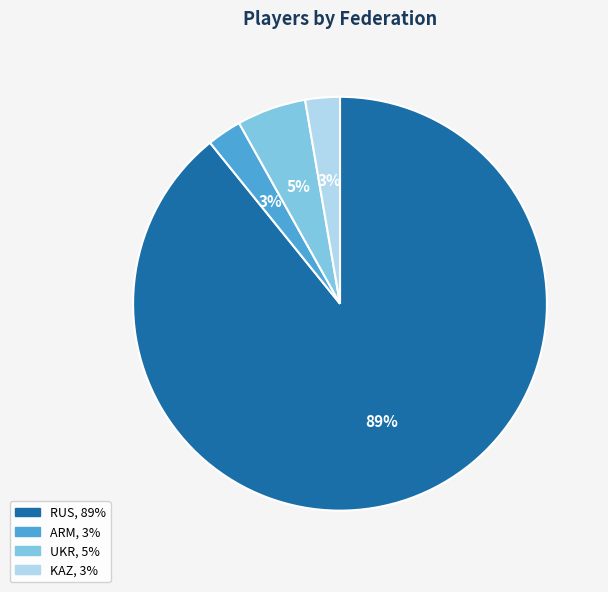

To the nearest percent, what is the average slice percentage?

25%